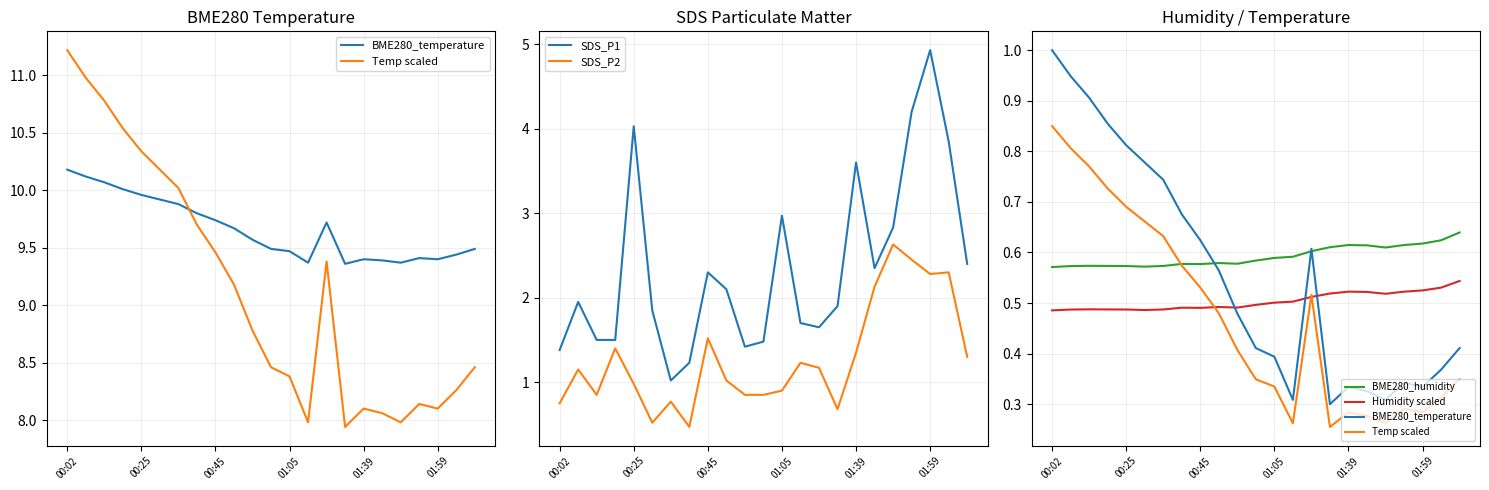

Is it true that SDS_P2 equals 1.8 at 9?

False